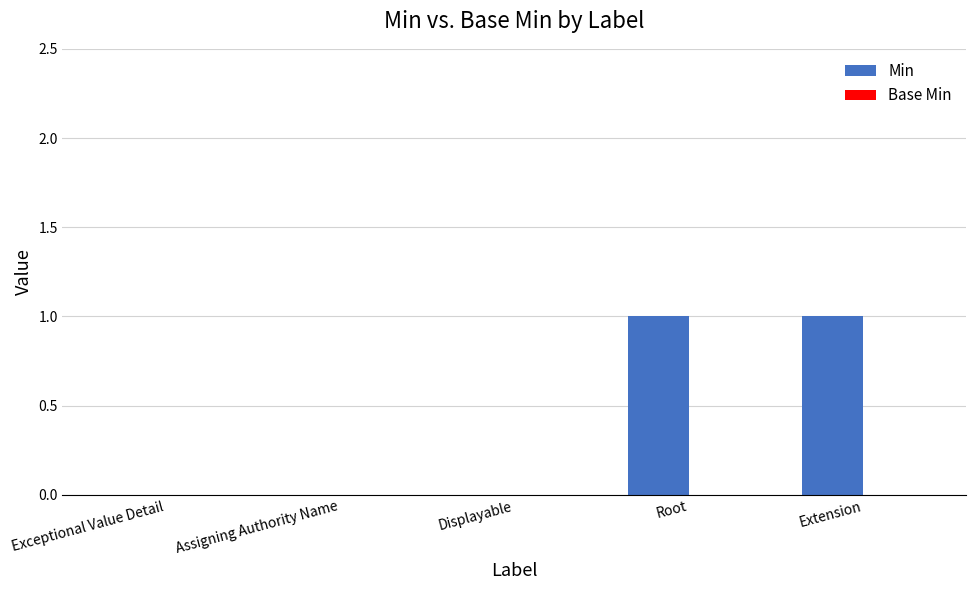

The value at Root is 1. True or false?

True